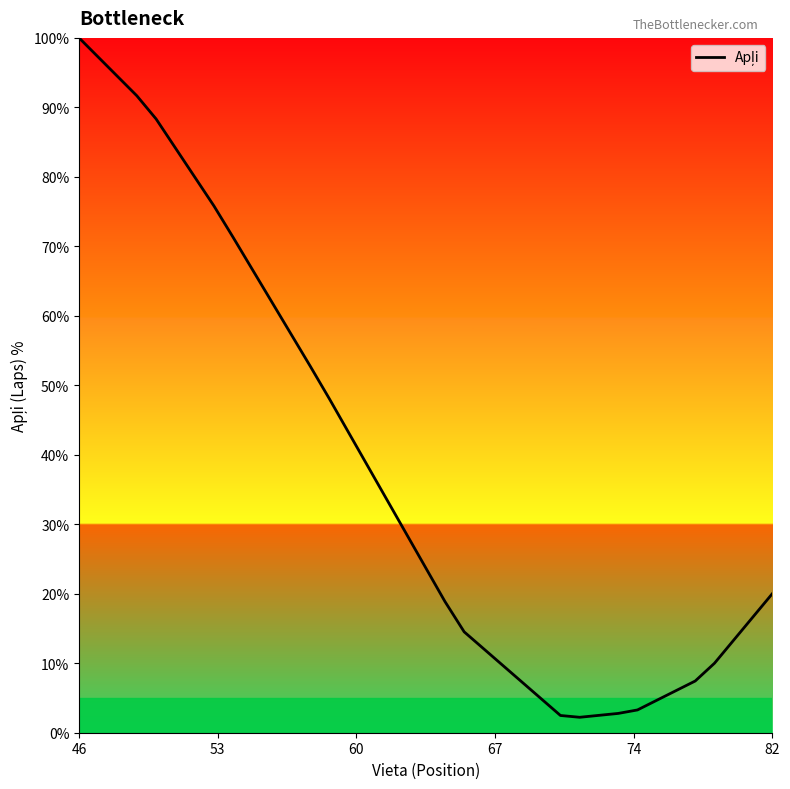

Count the number of categories in the chart.

37